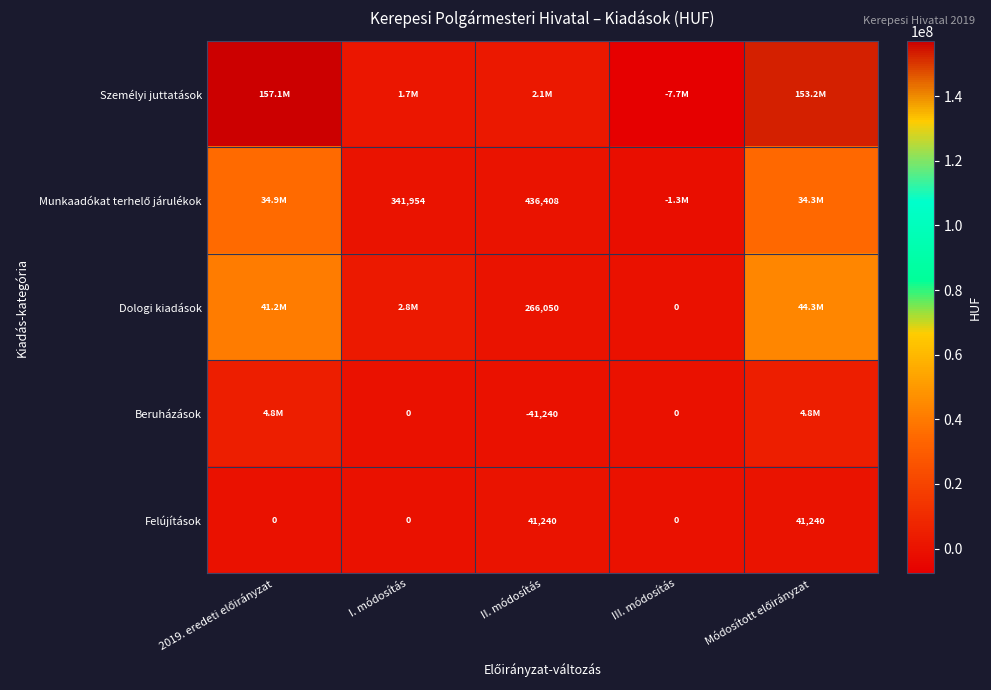

What is the sum of all Felújítások values?

82480